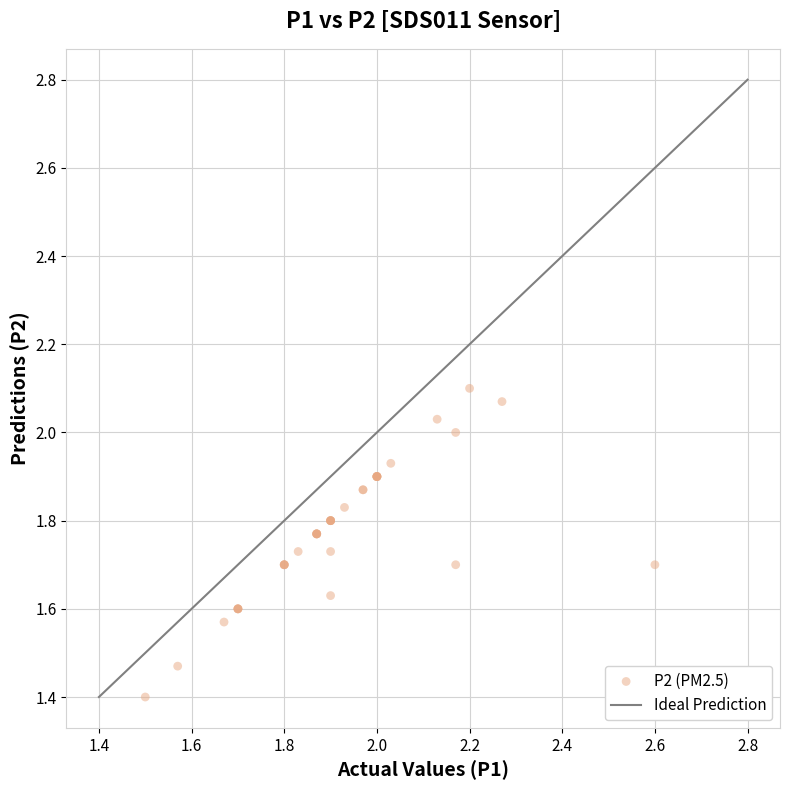

What Y value in the scatter plot is closest to 1?

1.4